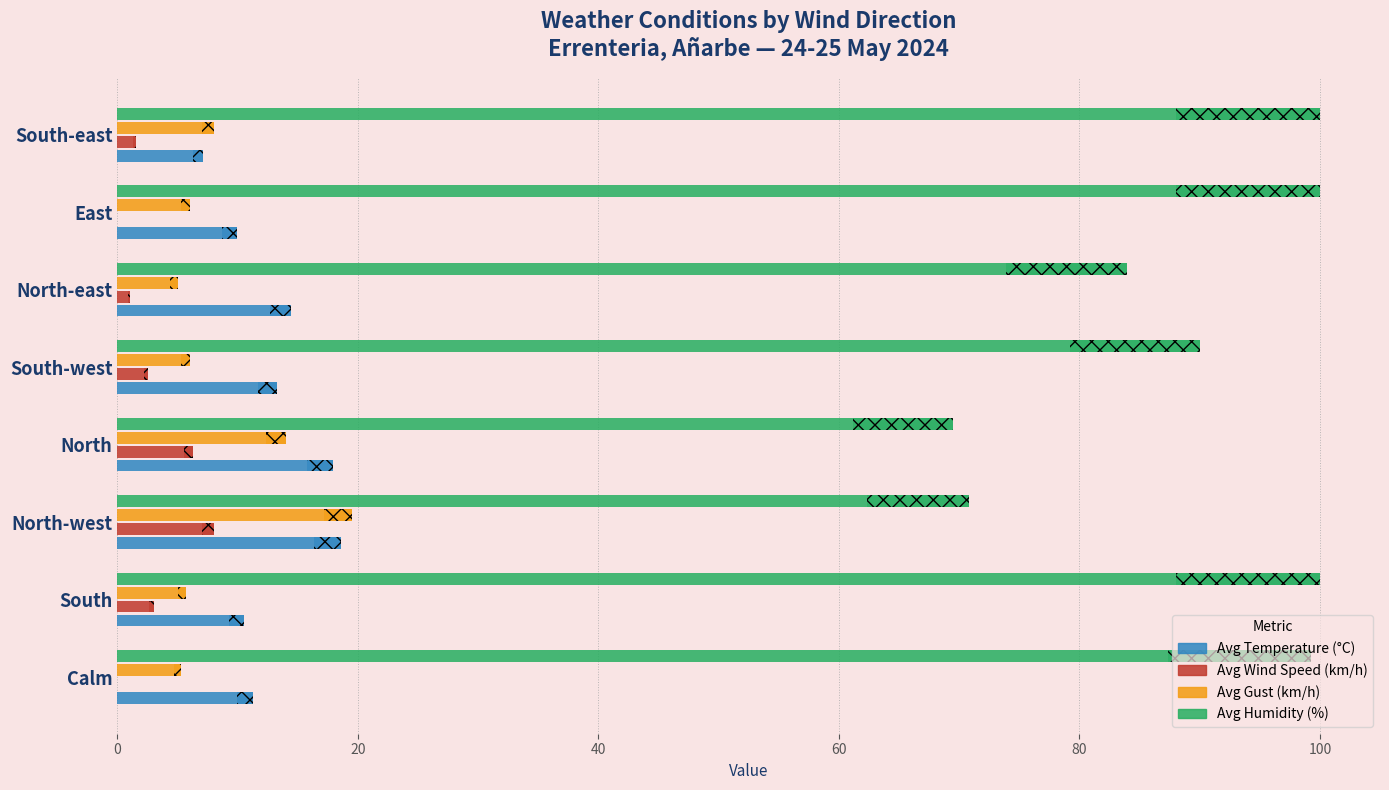

What is the maximum value for Avg Humidity (%)?

100.0